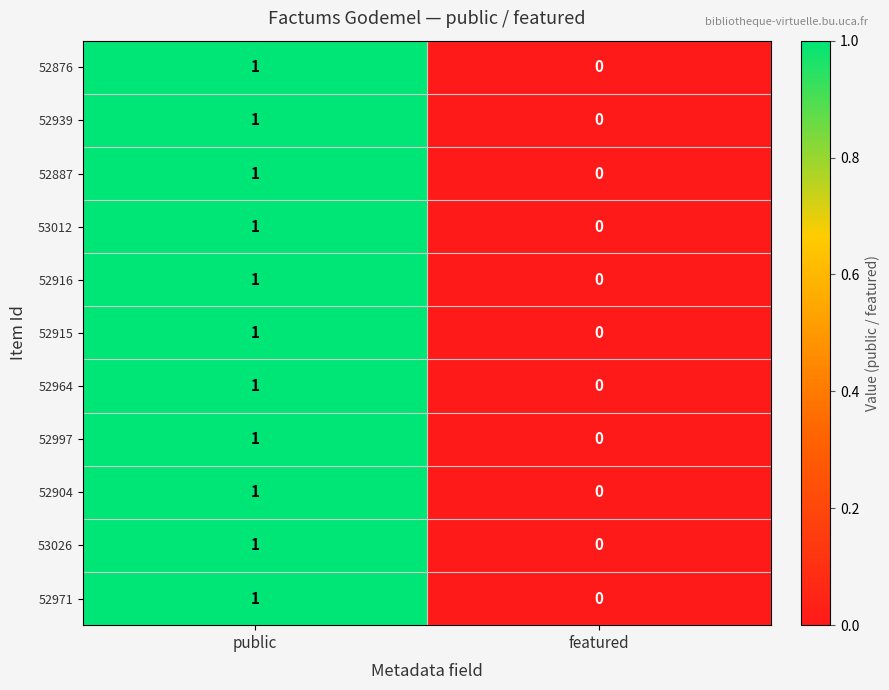

Reading right to left, list all the values displayed in this chart.

52876: featured=0	public=1
52939: featured=0	public=1
52887: featured=0	public=1
53012: featured=0	public=1
52916: featured=0	public=1
52915: featured=0	public=1
52964: featured=0	public=1
52997: featured=0	public=1
52904: featured=0	public=1
53026: featured=0	public=1
52971: featured=0	public=1